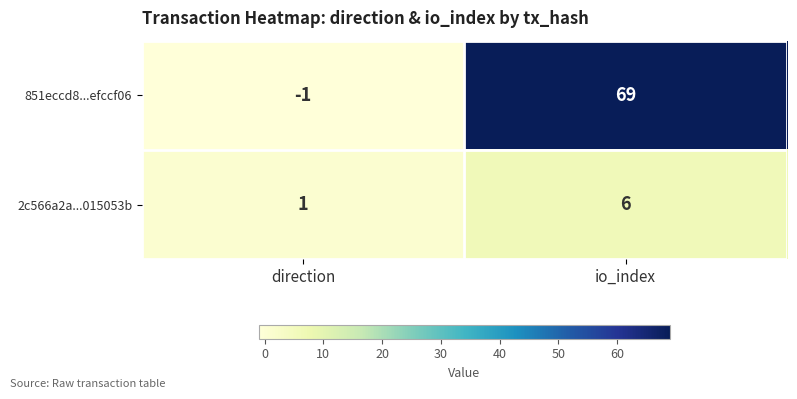

Which series has the largest range (max minus min)?

851eccd8...efccf06